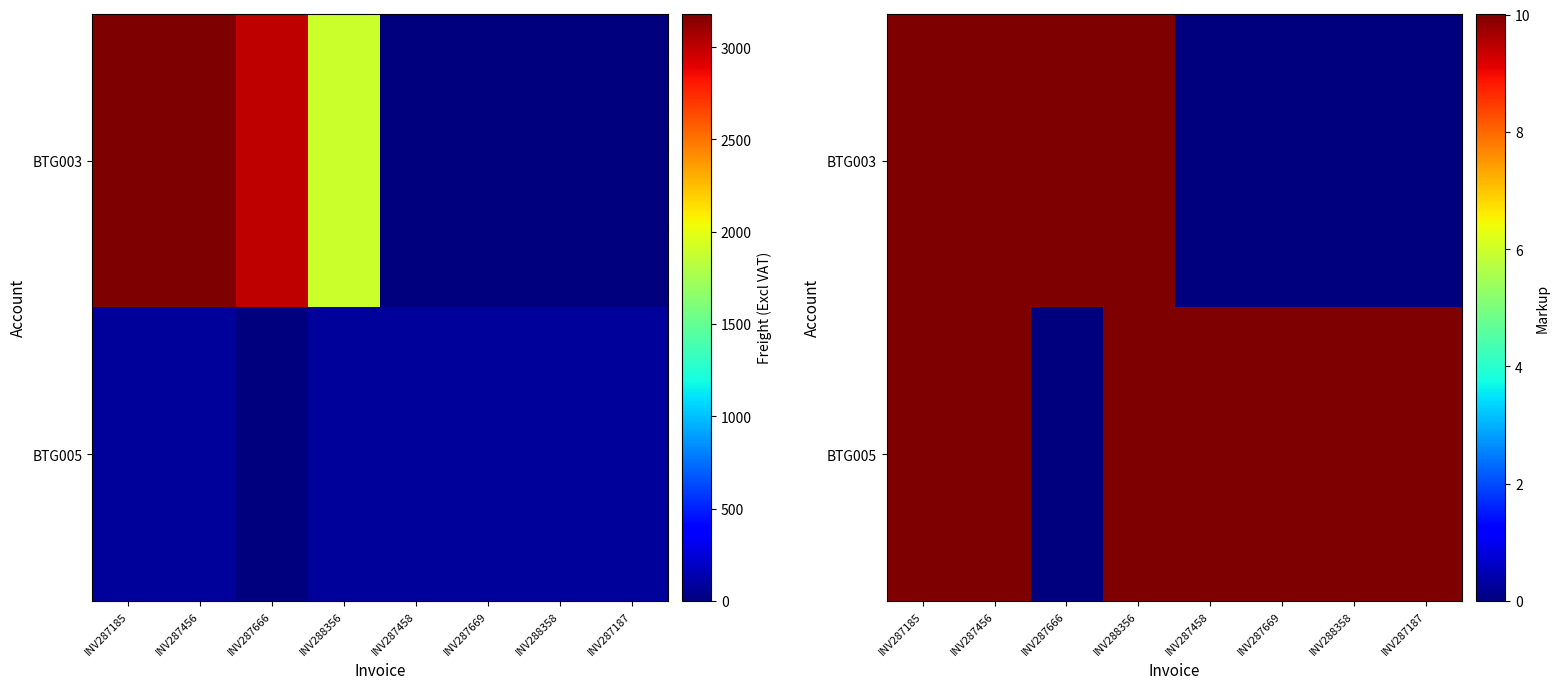

Which series has the largest range (max minus min)?

BTG003